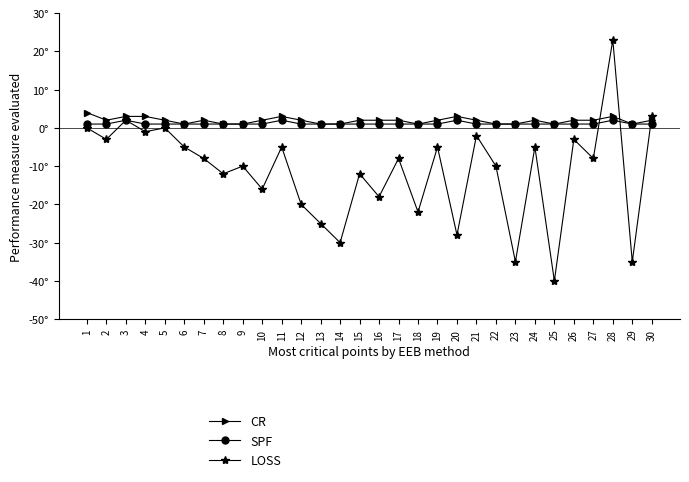

Where is LOSS nearest to the value -8?

7